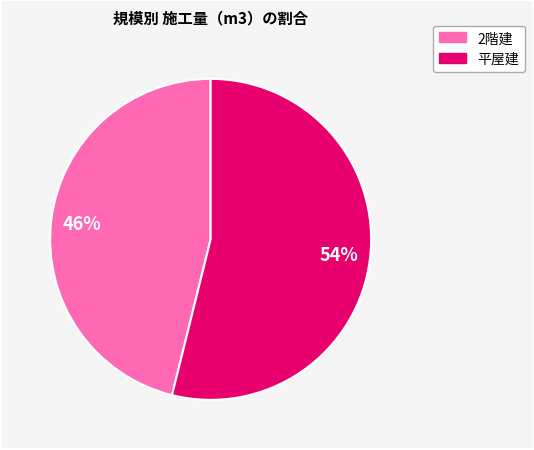

How many segments does this pie chart have?

2